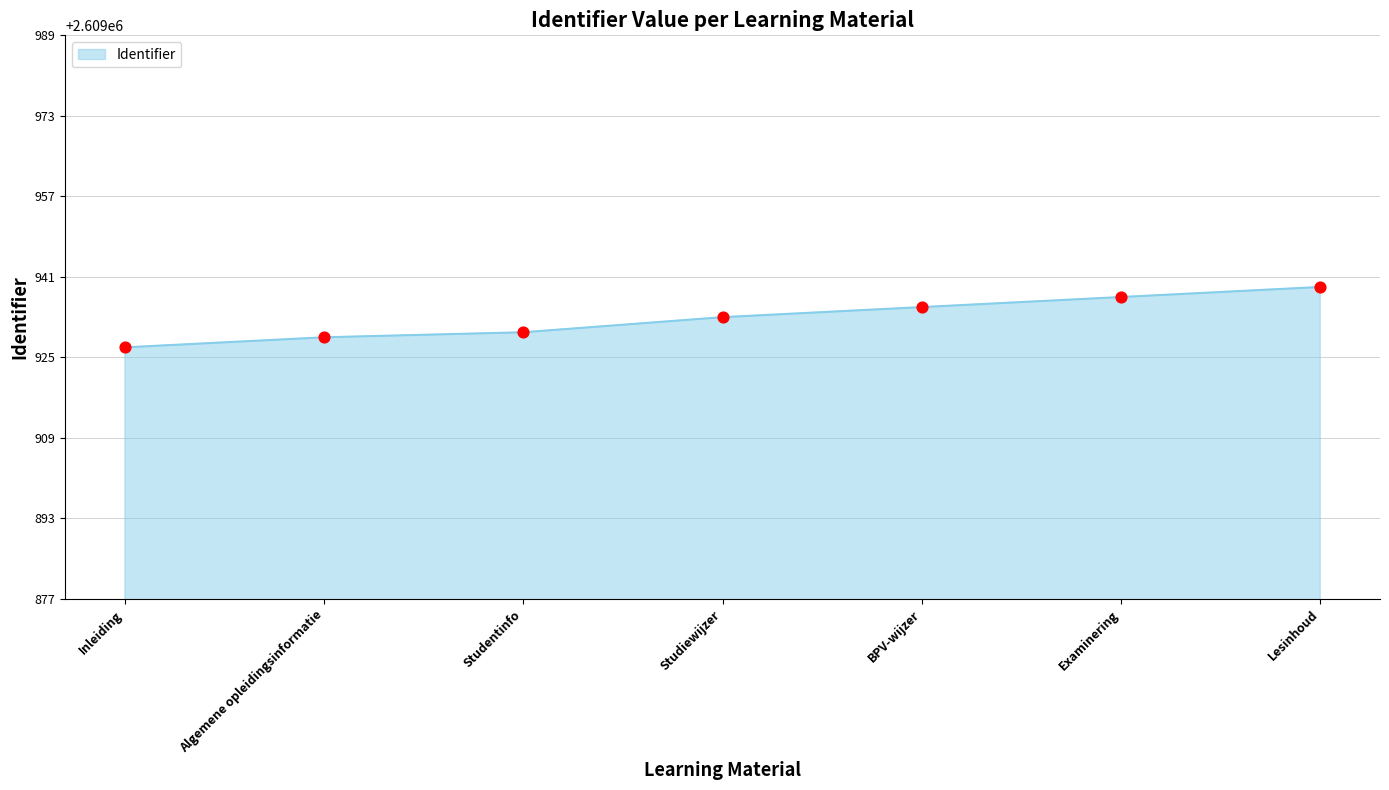

What is the change in value from Inleiding to BPV-wijzer?

+8